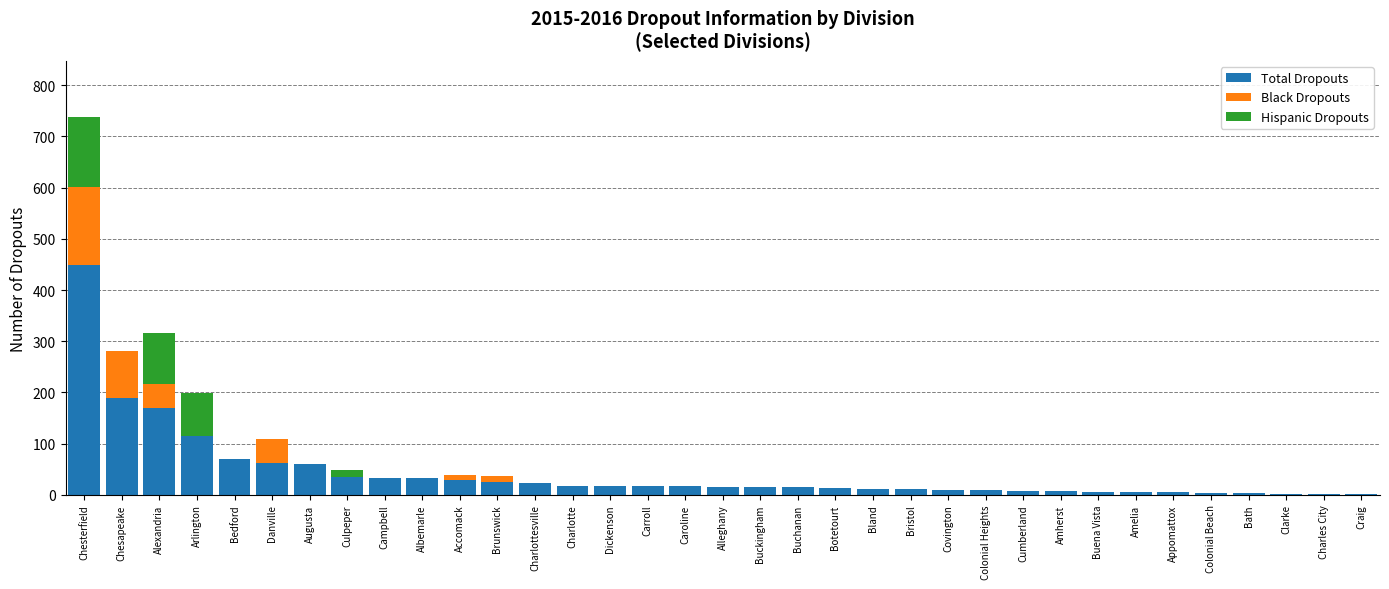

At which label does Total Dropouts reach its peak?

Chesterfield